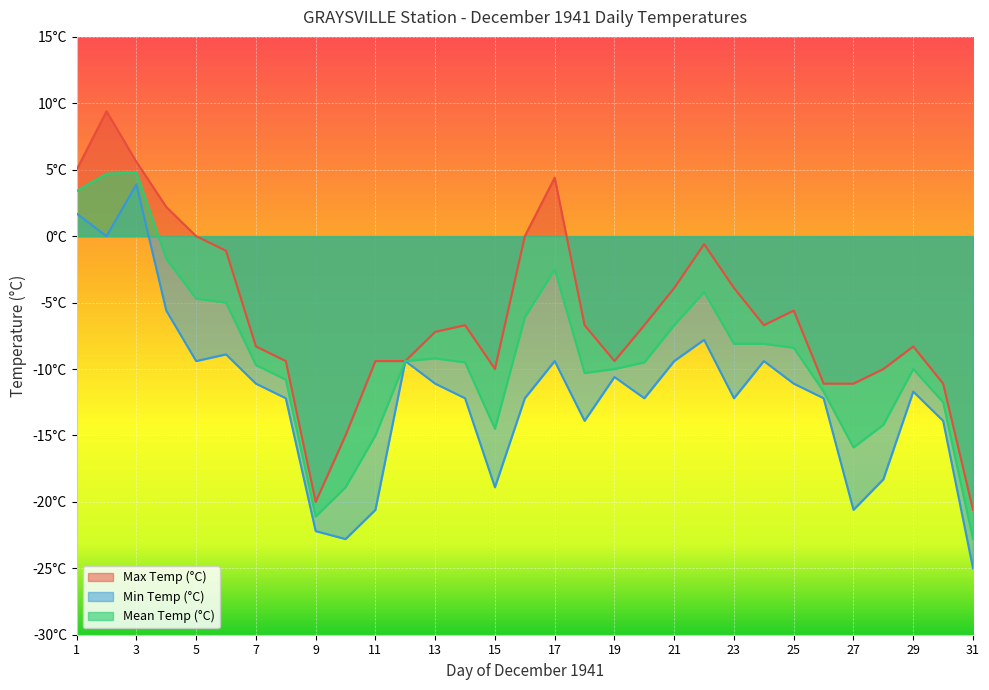

What is the lowest value of the Max Temp (°C) series?

-20.6